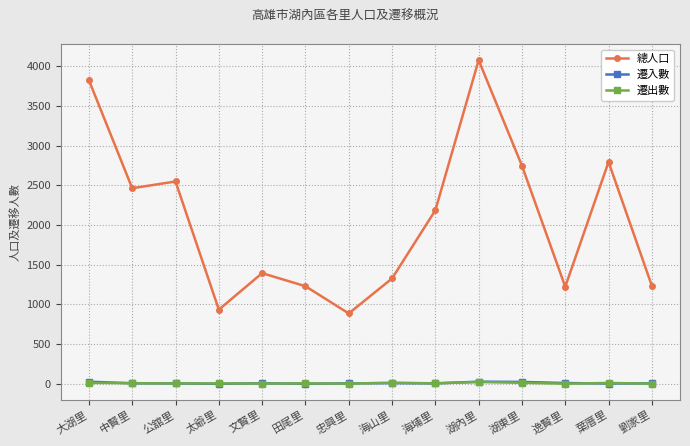

True or false: 遷出數 has more than 1 interior local peaks.

True